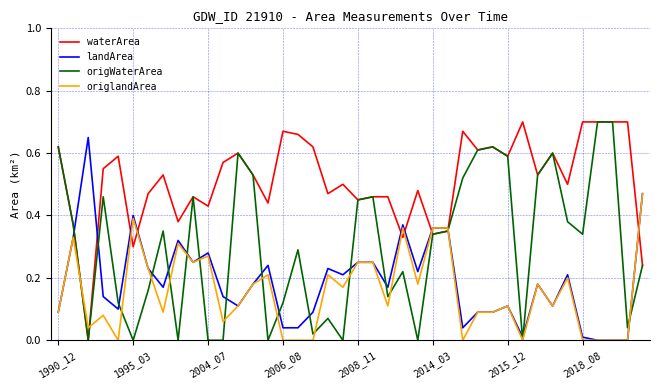

Which series ends up on top after the final intersection of origWaterArea and origlandArea?

origlandArea